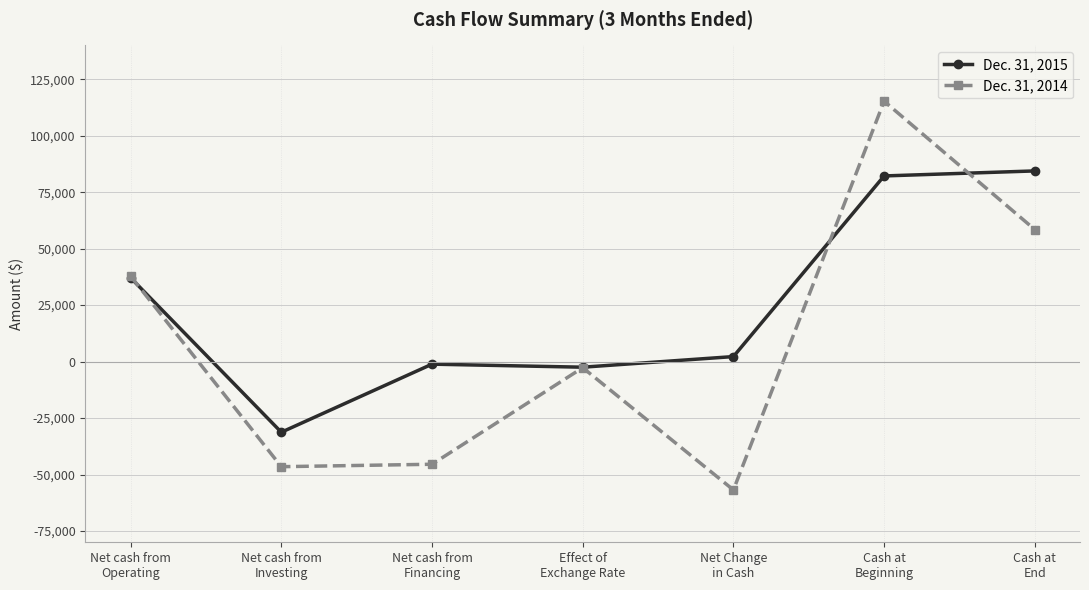

Reading left to right, extract all data points from this chart.

Dec. 31, 2015: Net cash from
Operating=37112	Net cash from
Investing=-31279	Net cash from
Financing=-1131	Effect of
Exchange Rate=-2482	Net Change
in Cash=2220	Cash at
Beginning=82202	Cash at
End=84422
Dec. 31, 2014: Net cash from
Operating=37856	Net cash from
Investing=-46531	Net cash from
Financing=-45455	Effect of
Exchange Rate=-2695	Net Change
in Cash=-56825	Cash at
Beginning=115287	Cash at
End=58462